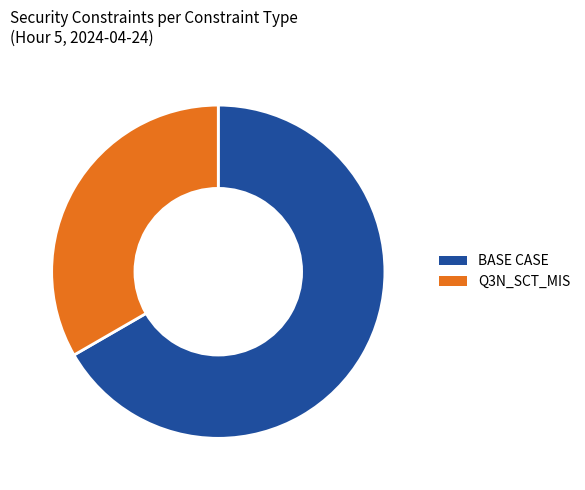

Is there a majority slice in this chart?

Yes